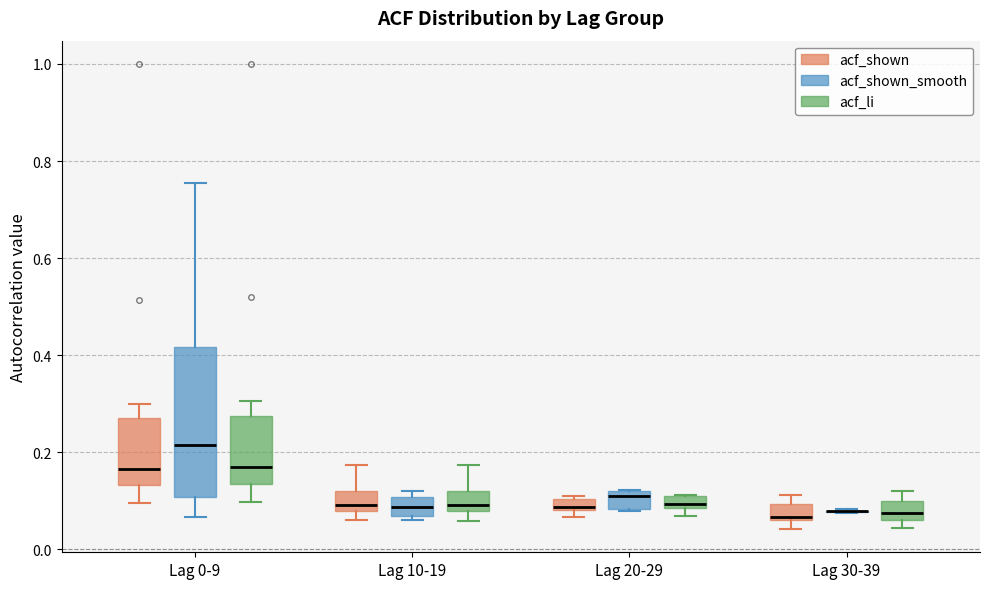

Where is the upper edge of the box for Lag 30-39 (acf_shown) on the y-axis? The values are not printed on the chart, so give them approximately, as read against the axis.

0.10